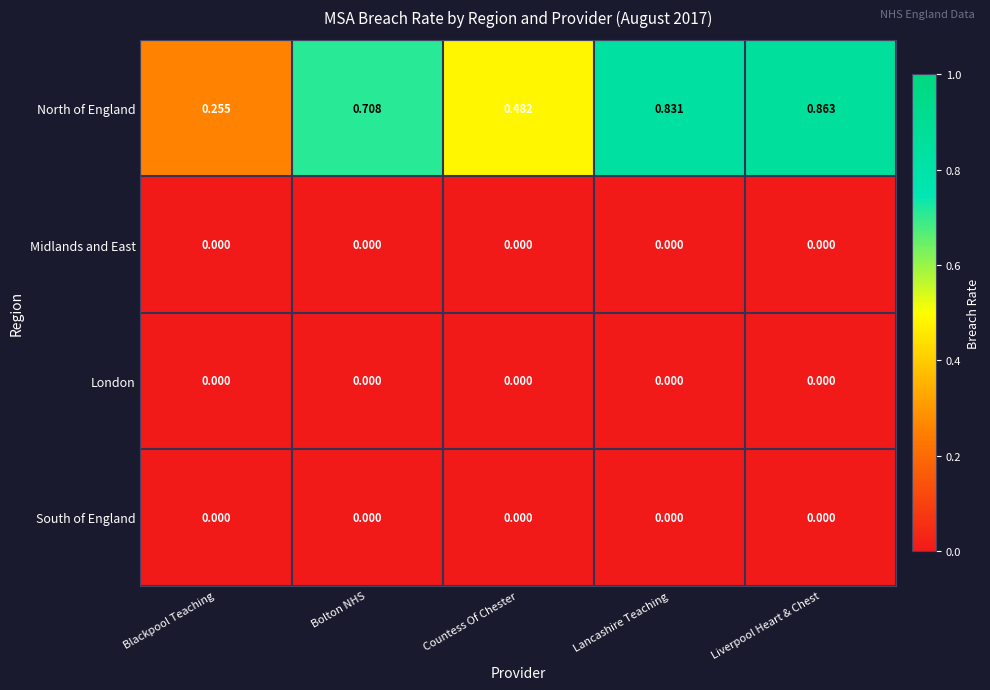

Which series has the largest range (max minus min)?

North of England